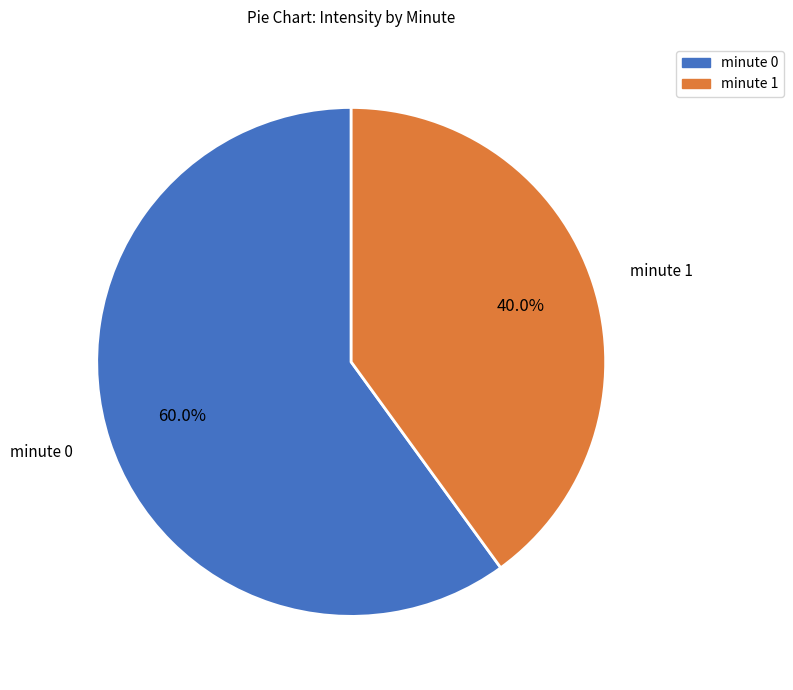

Approximately how many times larger is the value at minute 0 compared to minute 1?

1.5